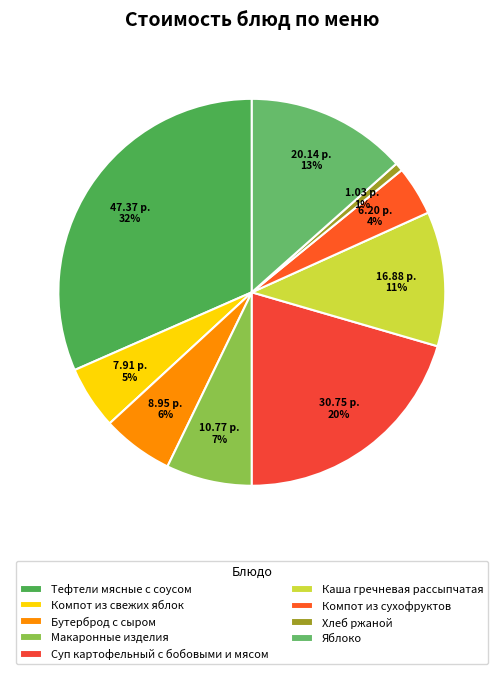

The Компот из свежих яблок slice represents 13% of the pie. True or false?

False